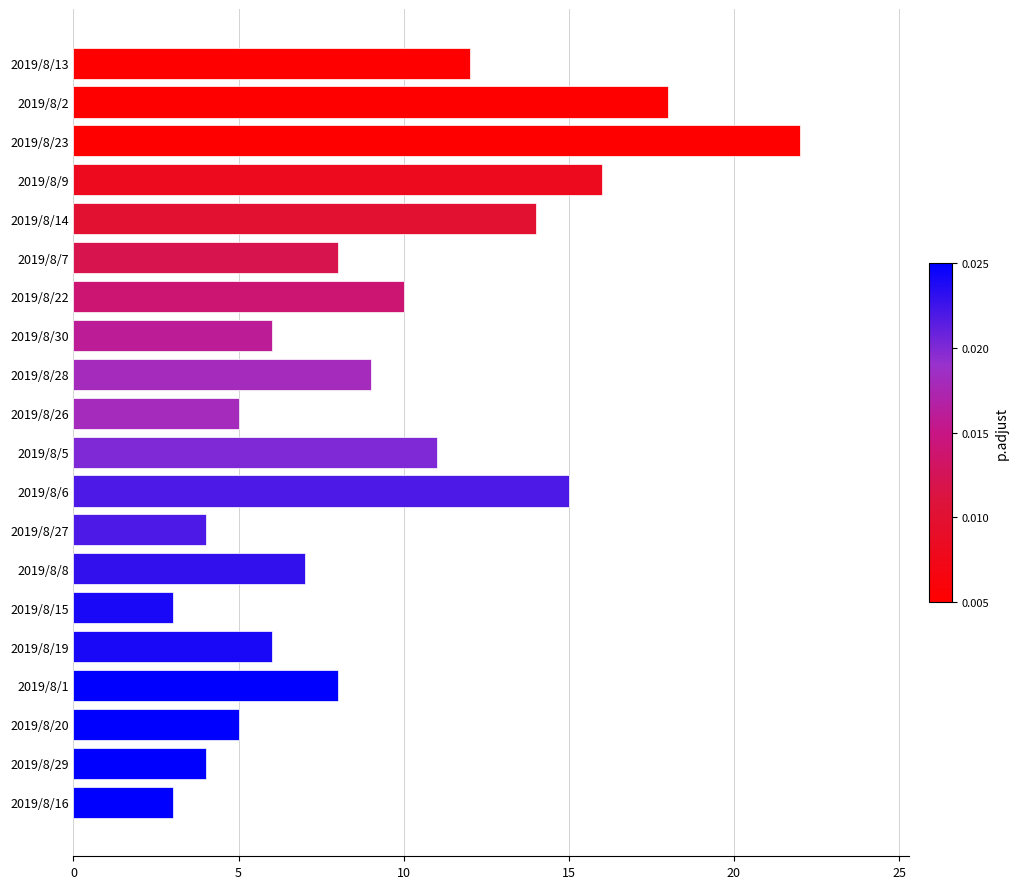

What is the change in value from 2019/8/23 to 2019/8/14?

-8